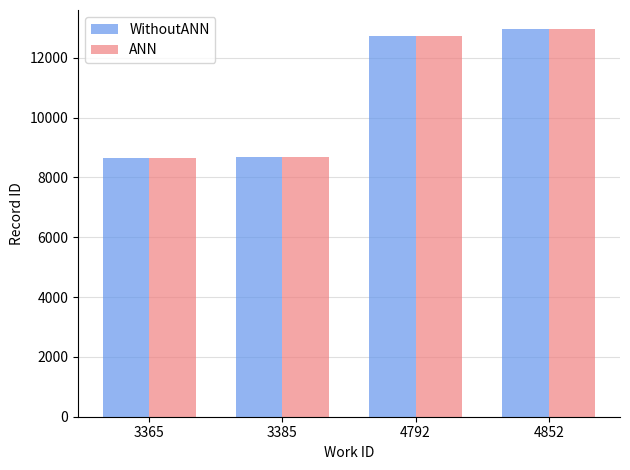

Where is WithoutANN nearest to the value 10792?

4792